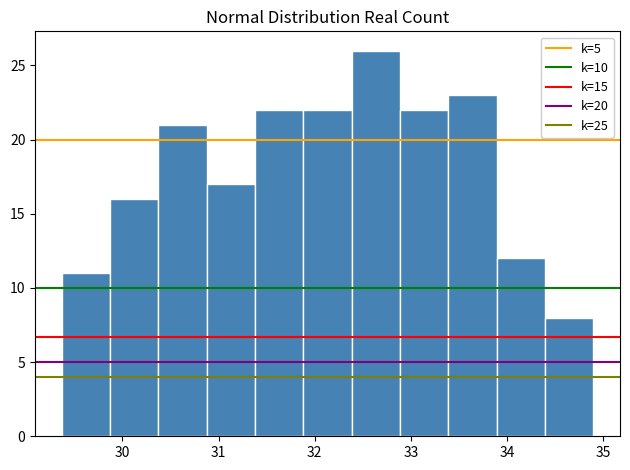

How tall is the bar that spans 32.4 to 32.9 on the x-axis? Neither the bar edges nor the heights are printed on the chart, so give them approximately, as read against the axes.

26